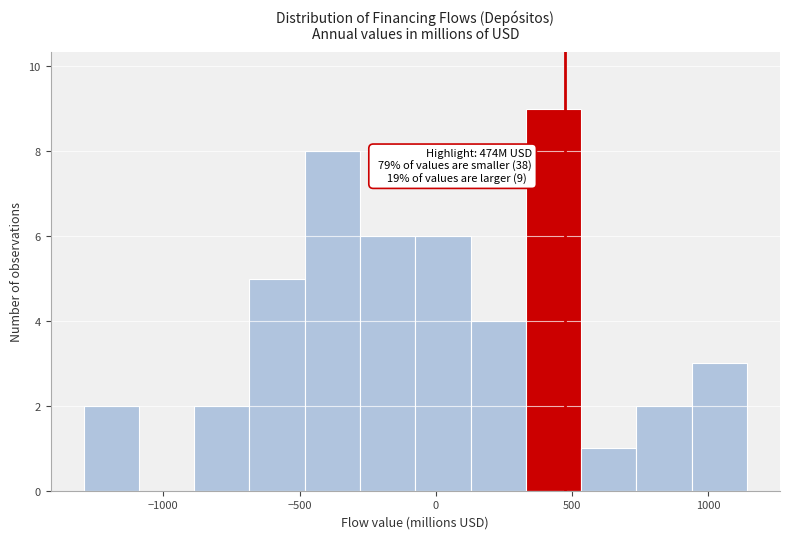

Over which range of the x-axis is the bar tallest?

350 to 550